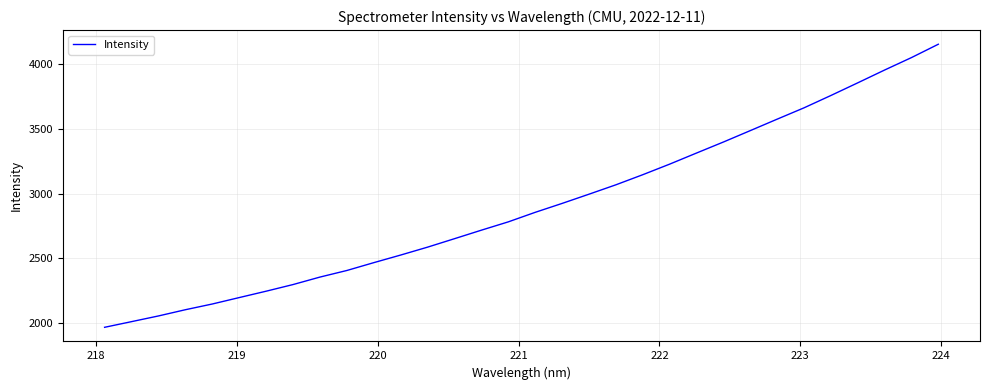

What is the maximum value shown in the chart?

4152.1